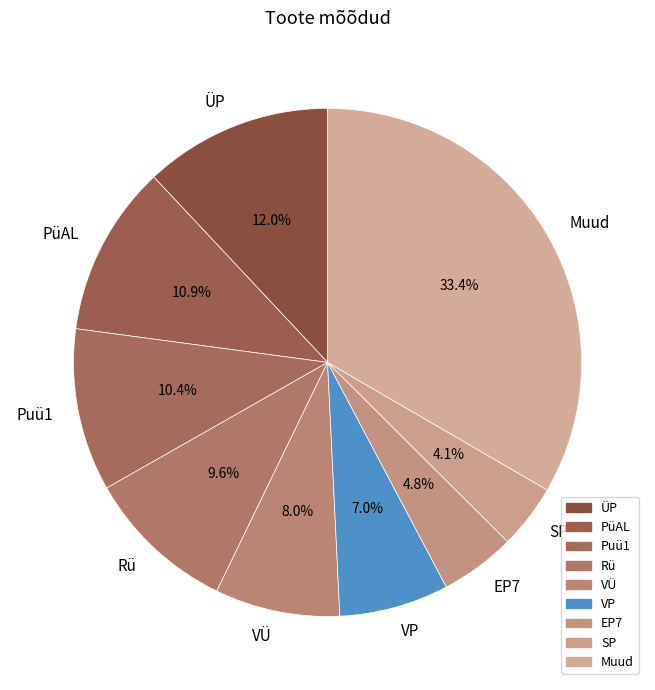

To the nearest percent, what is the difference between the largest and smallest slice percentages?

29%